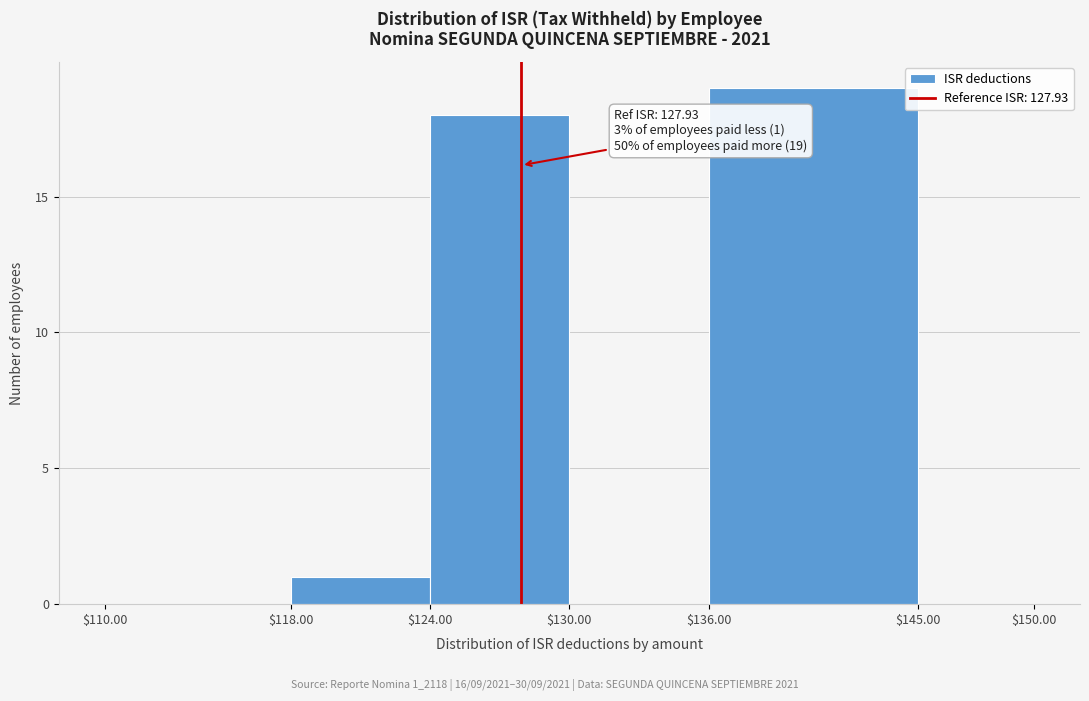

Which range on the x-axis has the tallest bar?

$136.00 to $145.00